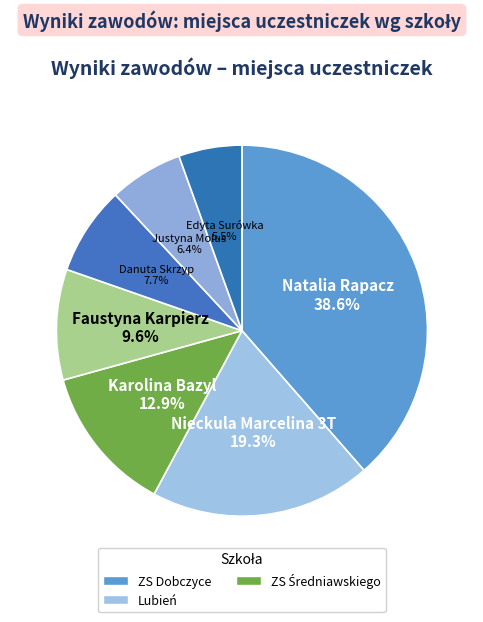

Does Karolina Bazyl represent more than half of the total?

No